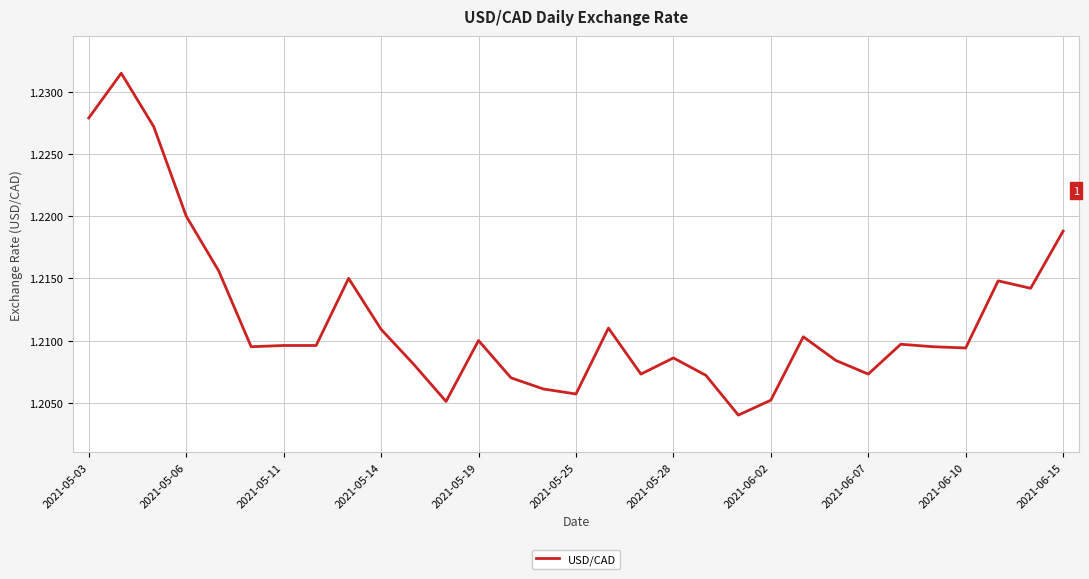

The value at 2021-05-14 is 0.8. True or false?

False